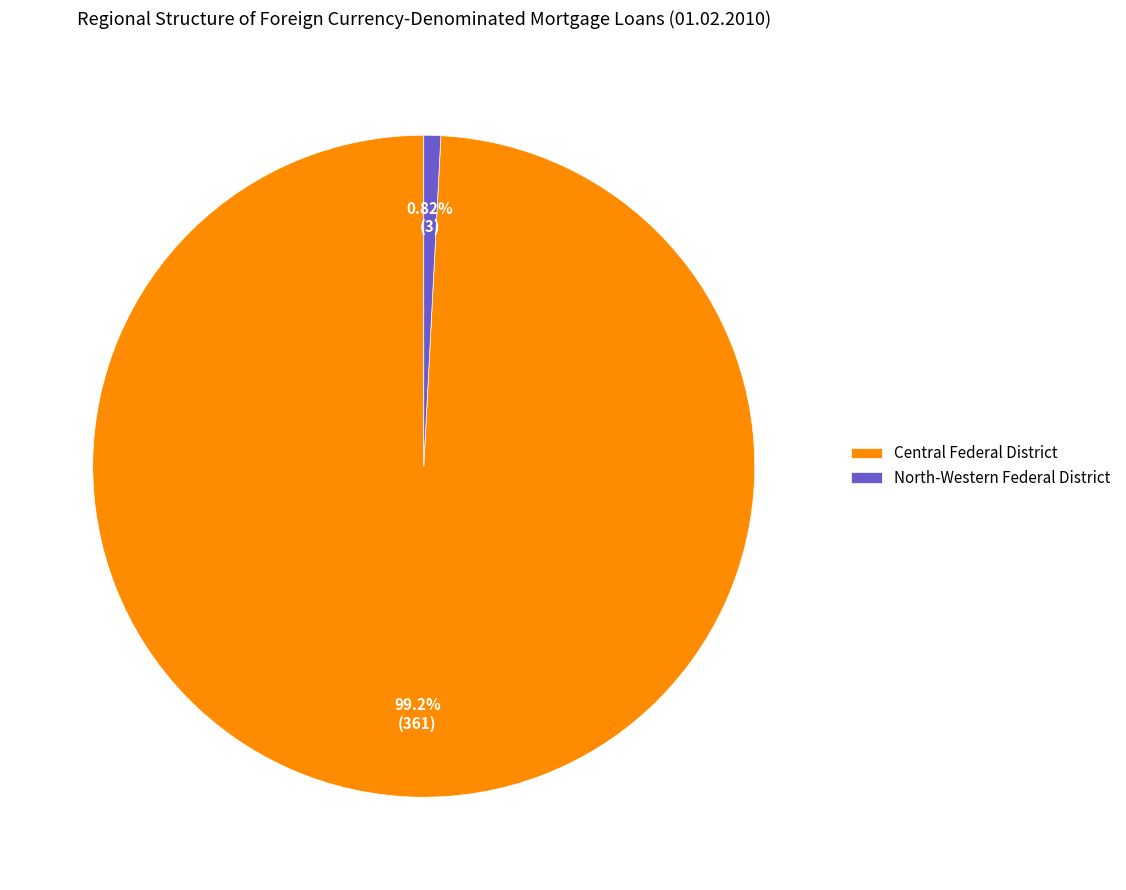

To the nearest percent, what is the average slice percentage?

50%